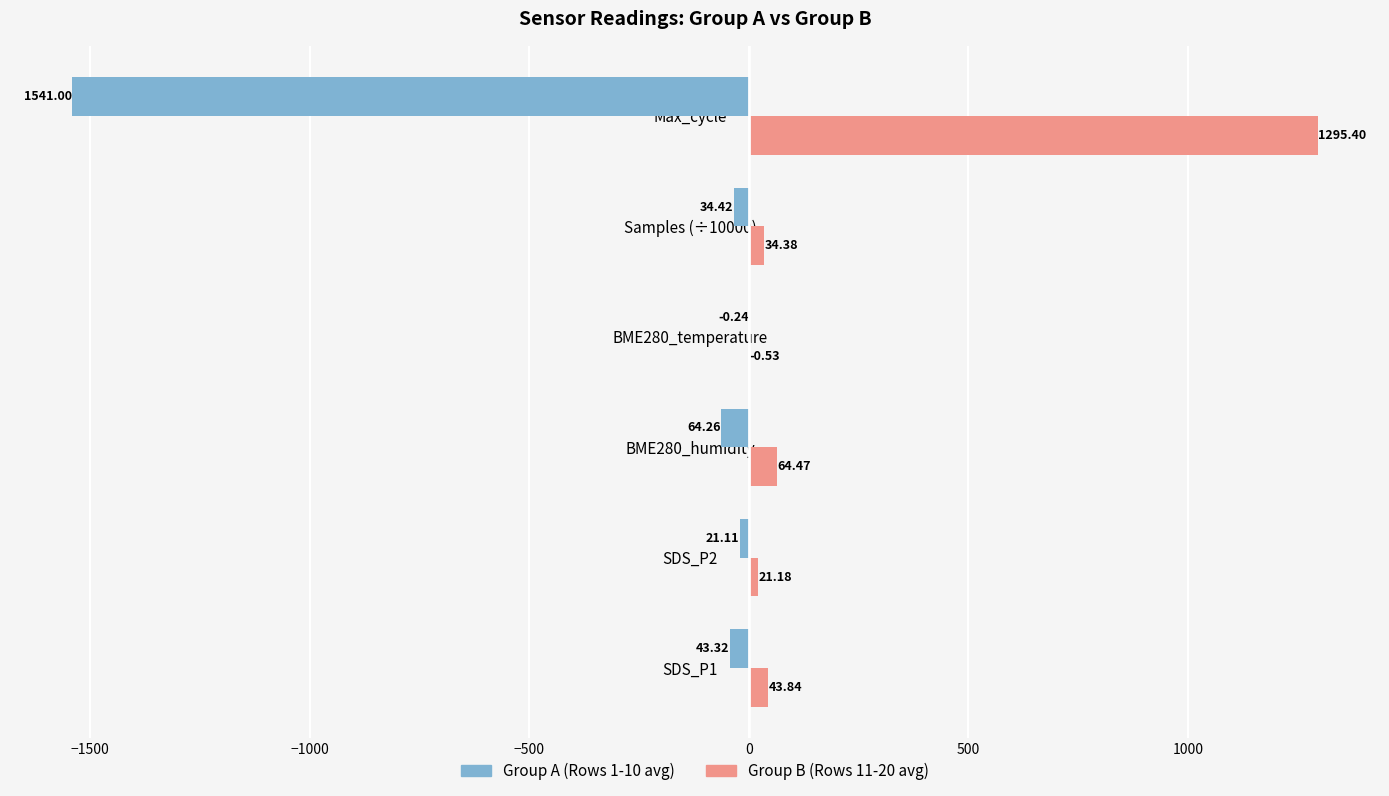

Is the value of Group A (Rows 1-10 avg) at SDS_P2 greater than the value of Group B (Rows 11-20 avg) at Max_cycle?

No